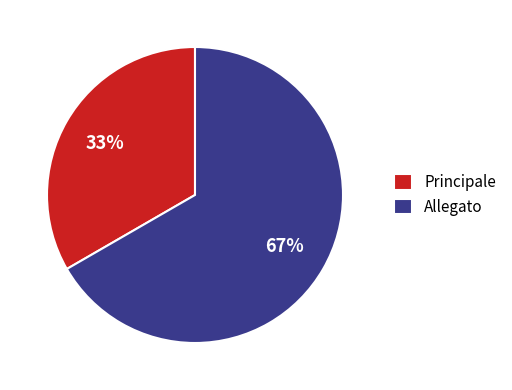

Which slice is the smallest?

Principale